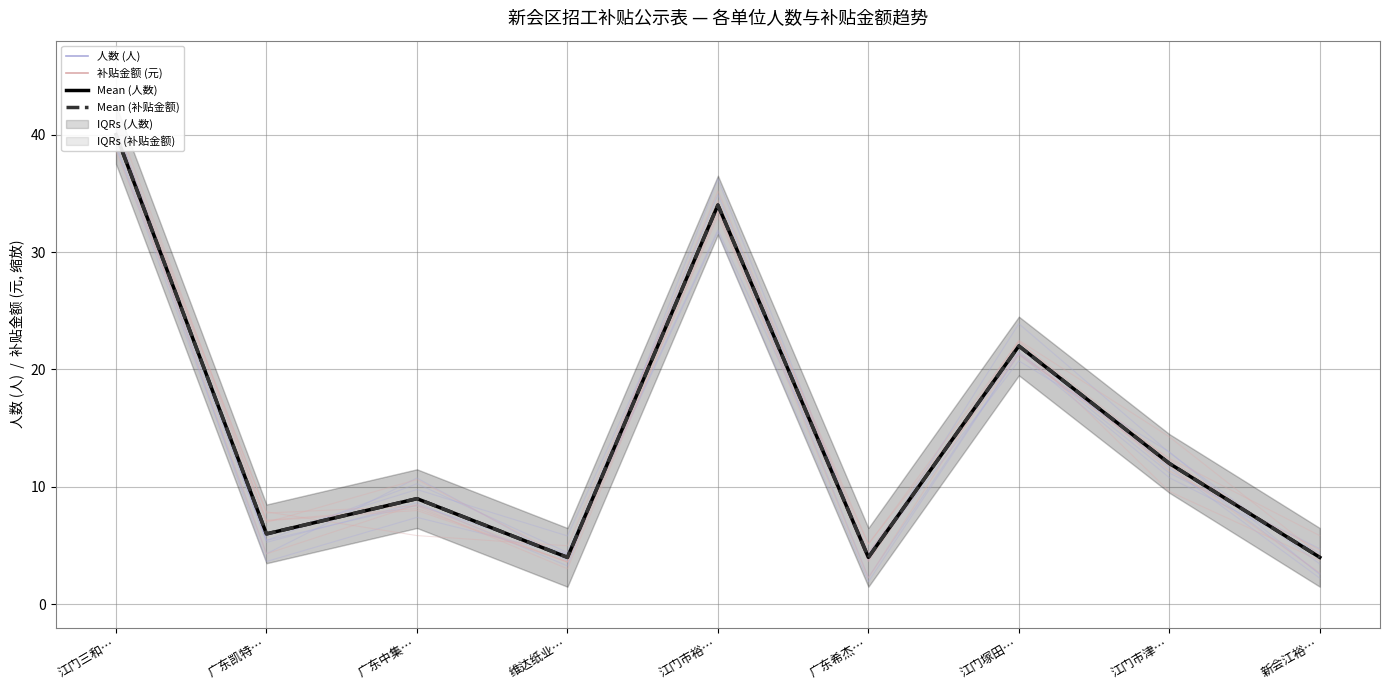

After their last crossing, which series has the higher values: 补贴金额 (元) or Mean (人数)?

补贴金额 (元)